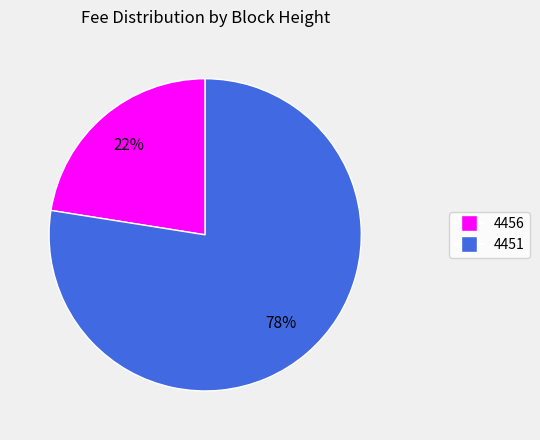

Which has a higher value, 4451 or 4456?

4451